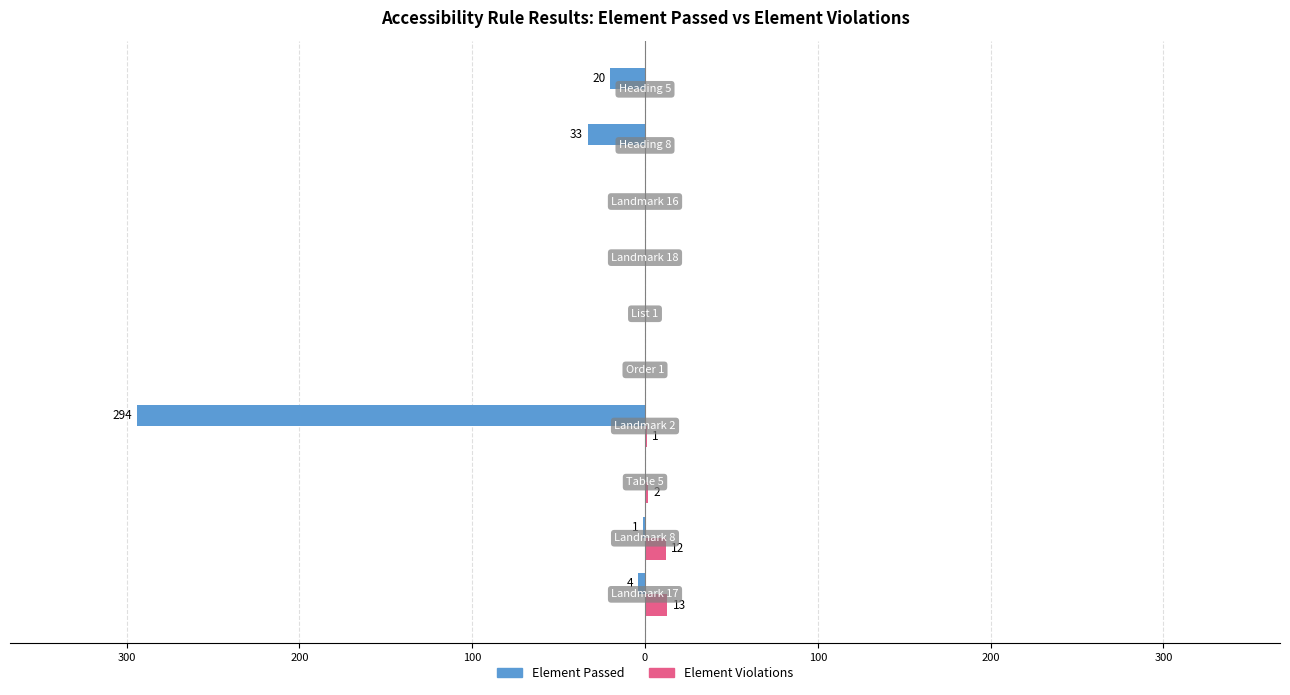

What are all the series names shown in the legend?

Element Passed, Element Violations